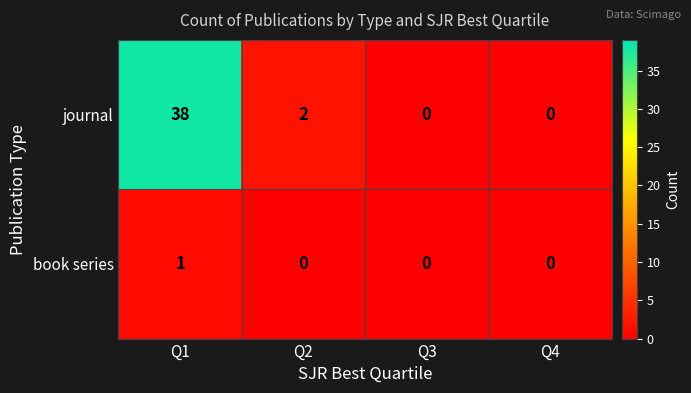

At which category does the chart reach its peak across all series?

Q1